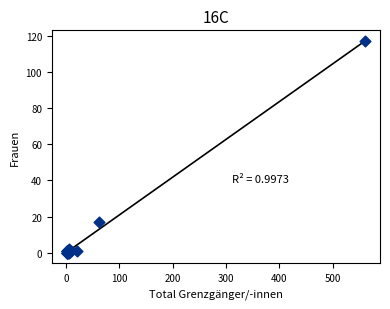

What Y value in the scatter plot is closest to 58?

17